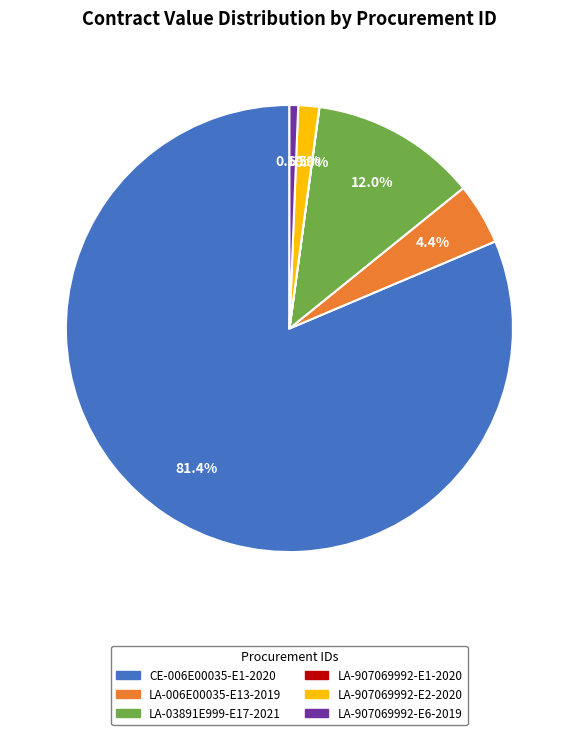

To the nearest percent, what is the average slice percentage?

17%